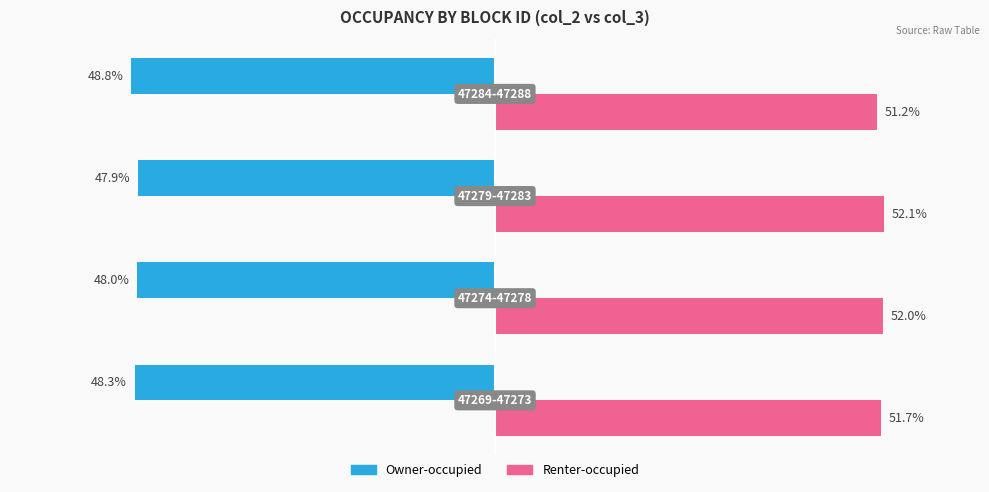

Rank the series by their maximum value, from lowest to highest.

Owner-occupied, Renter-occupied